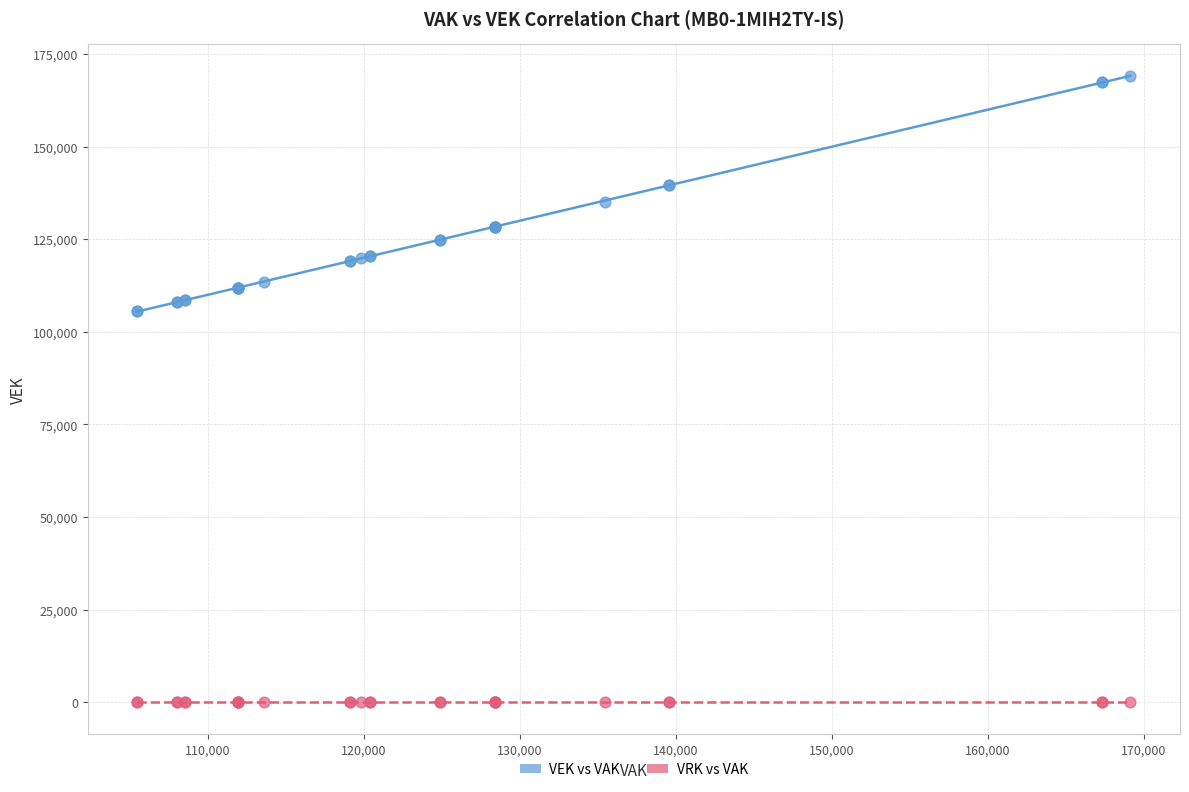

Which series reaches the minimum Y coordinate?

VRK vs VAK